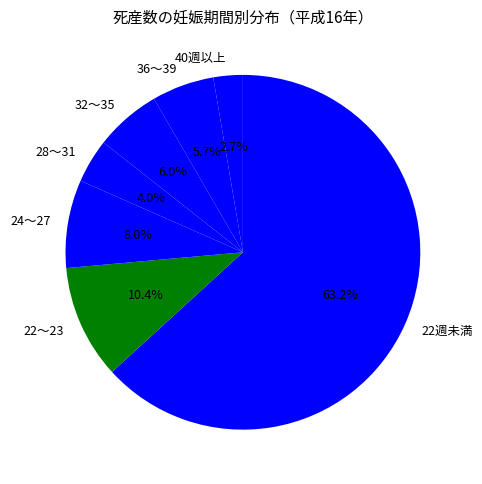

Approximately how many times larger is the value at 22～23 compared to 40週以上?

3.9